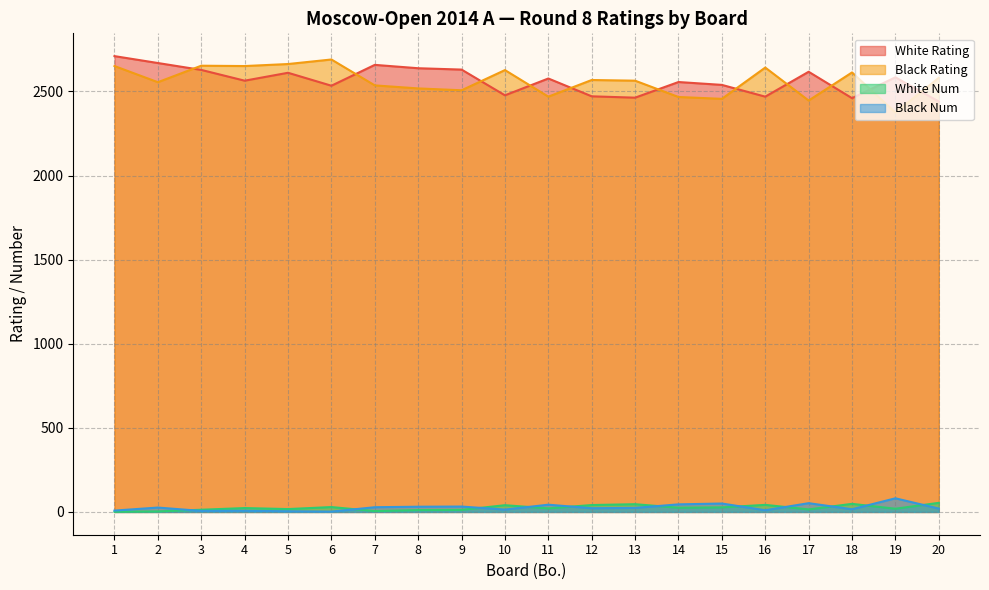

Does the chart have visible grid lines?

Yes